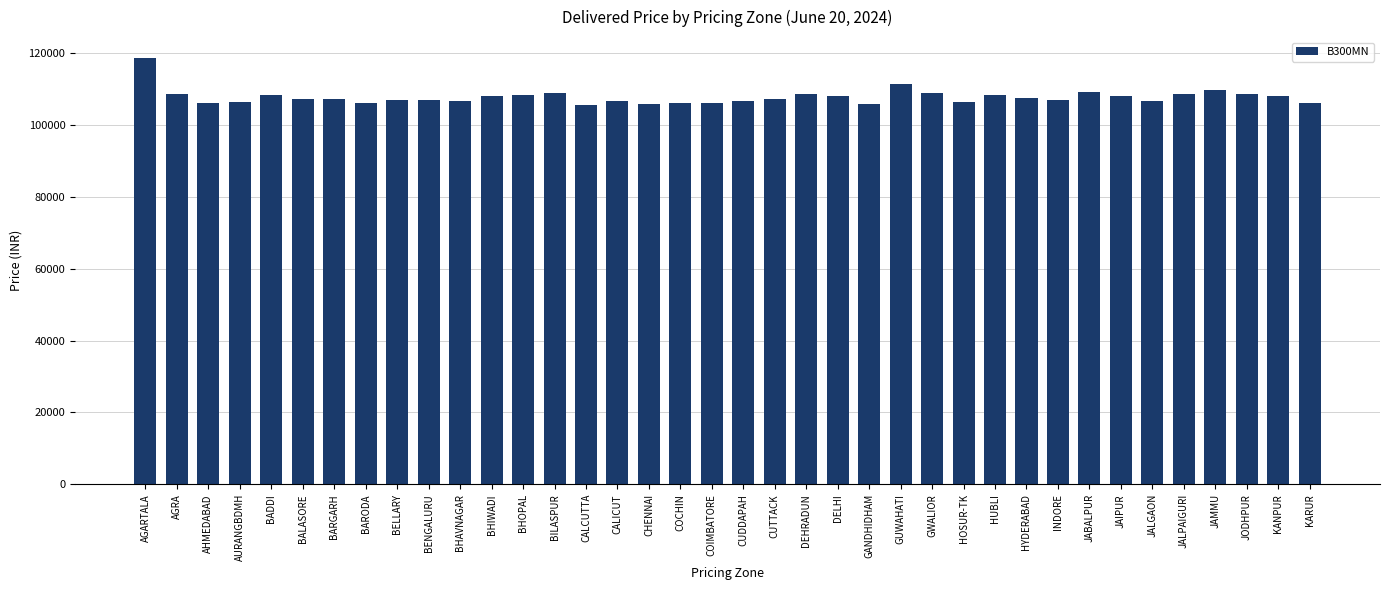

What is the difference between the maximum and minimum values?

13000